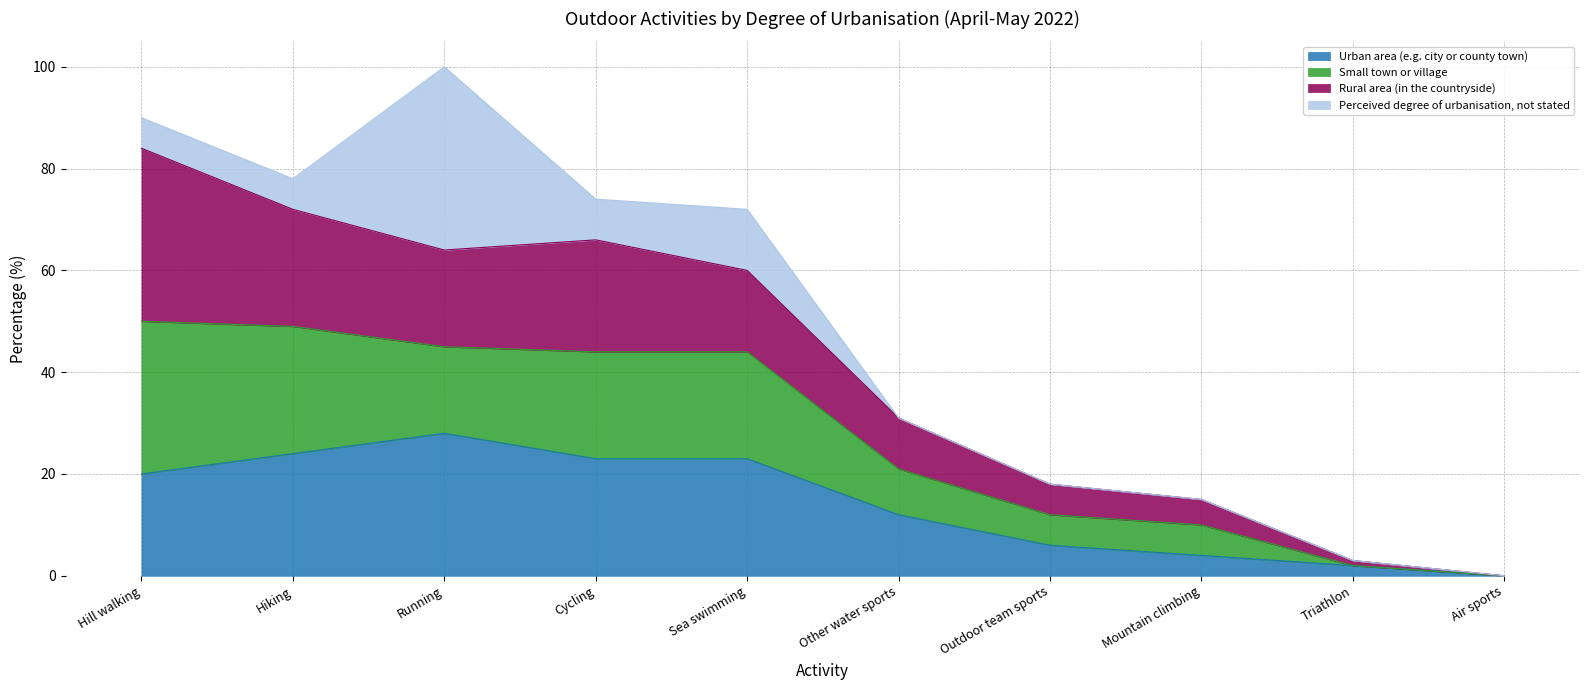

What is the highest value of the Urban area (e.g. city or county town) series?

28